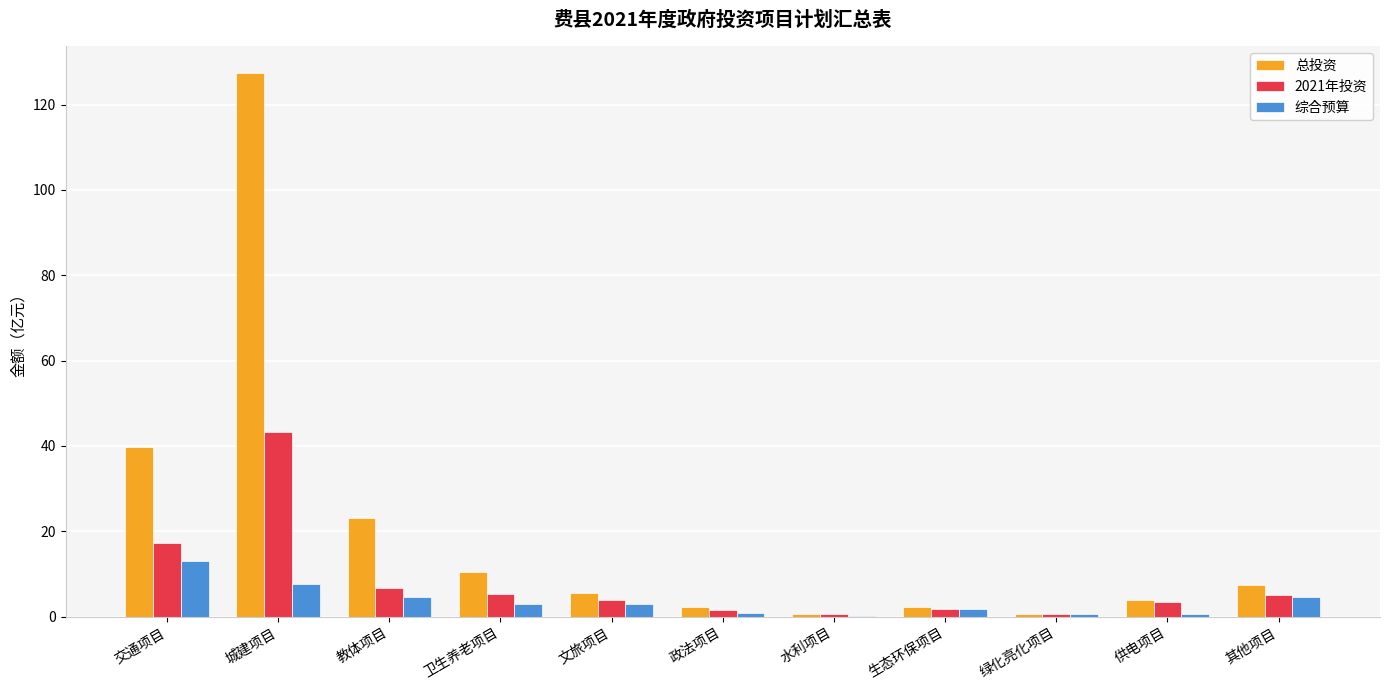

What is the sum of all 2021年投资 values?

89.4